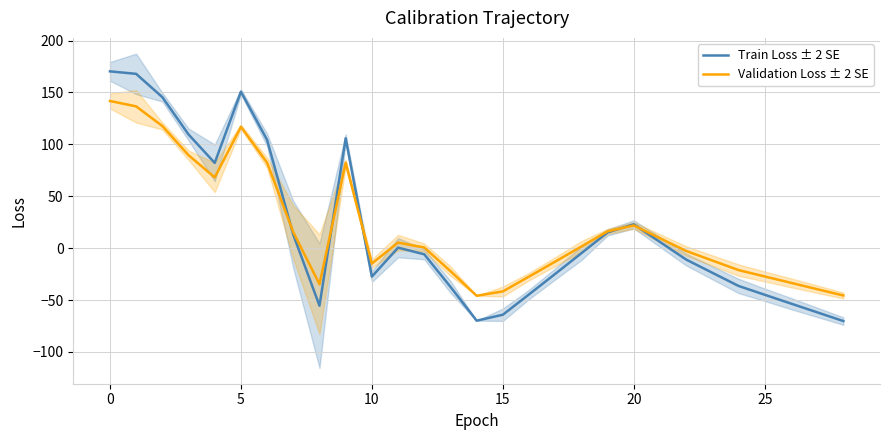

What is the label of the 22nd point from the left?

21